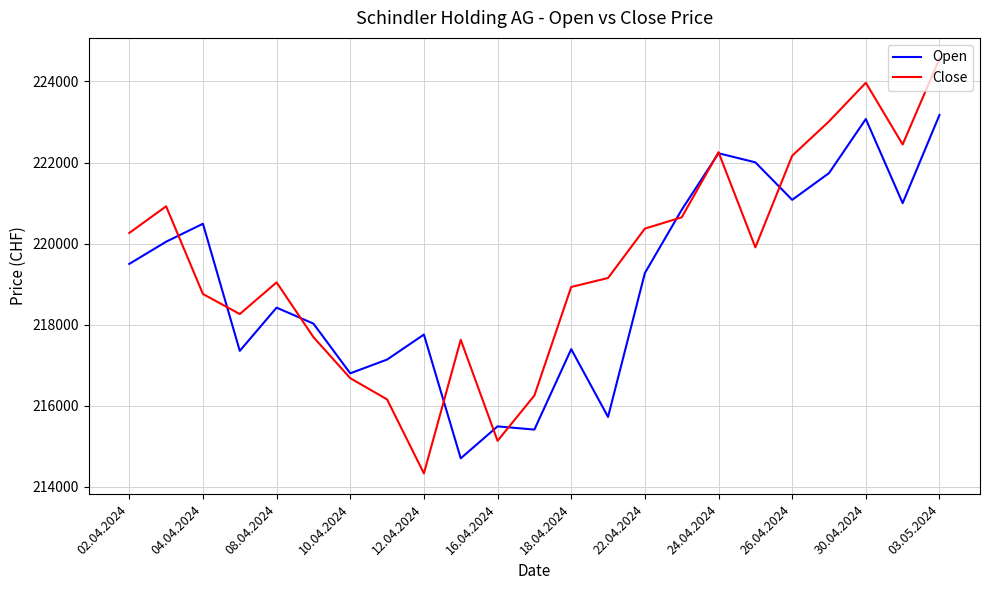

Which series has the widest spread of values?

Close